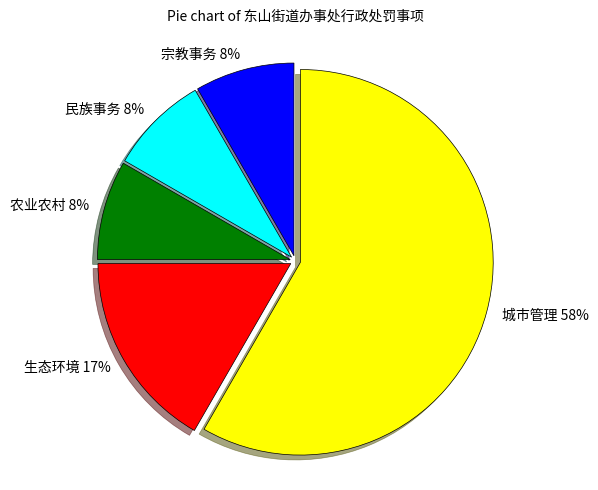

Which category has the biggest portion of the pie?

城市管理